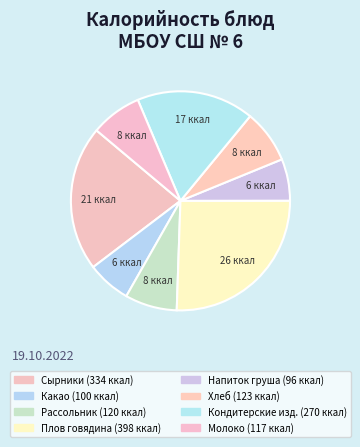

Which category has the smallest portion of the pie?

Напиток из груши